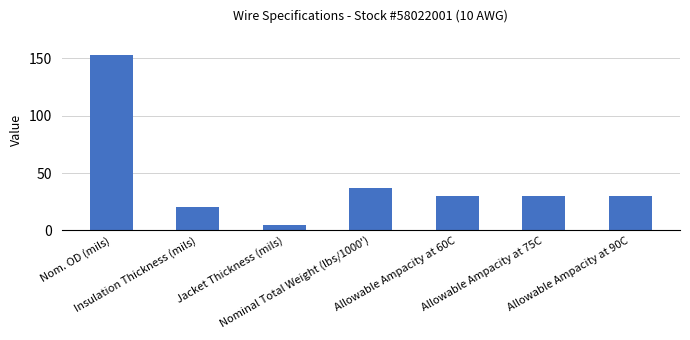

What is the greatest value displayed?

153